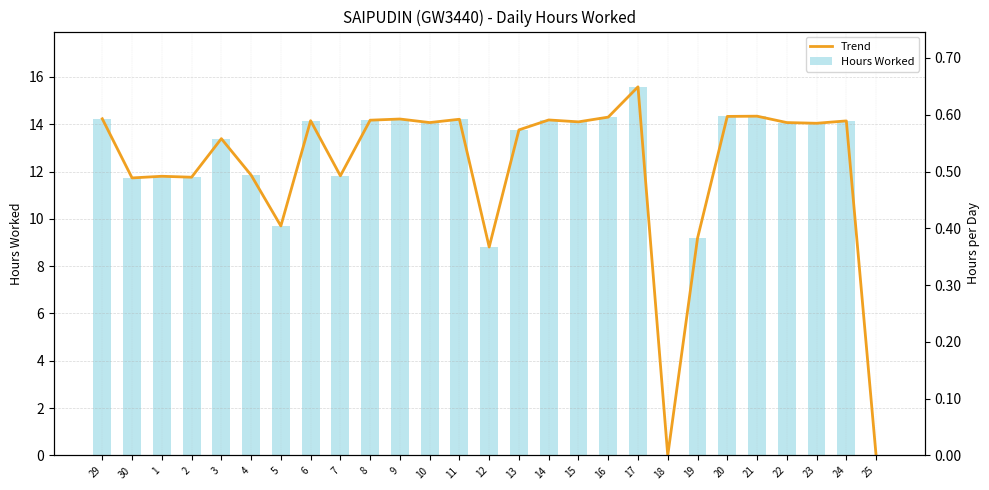

The value of Hours Worked at 30 is 3.9. True or false?

False